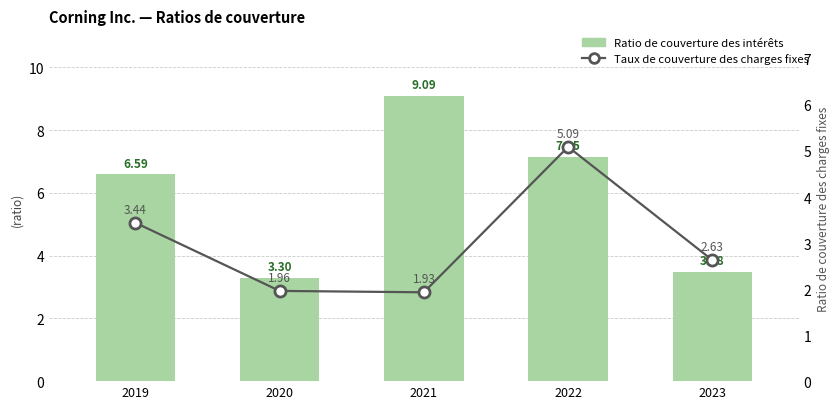

What is the maximum value shown in the chart?

9.1